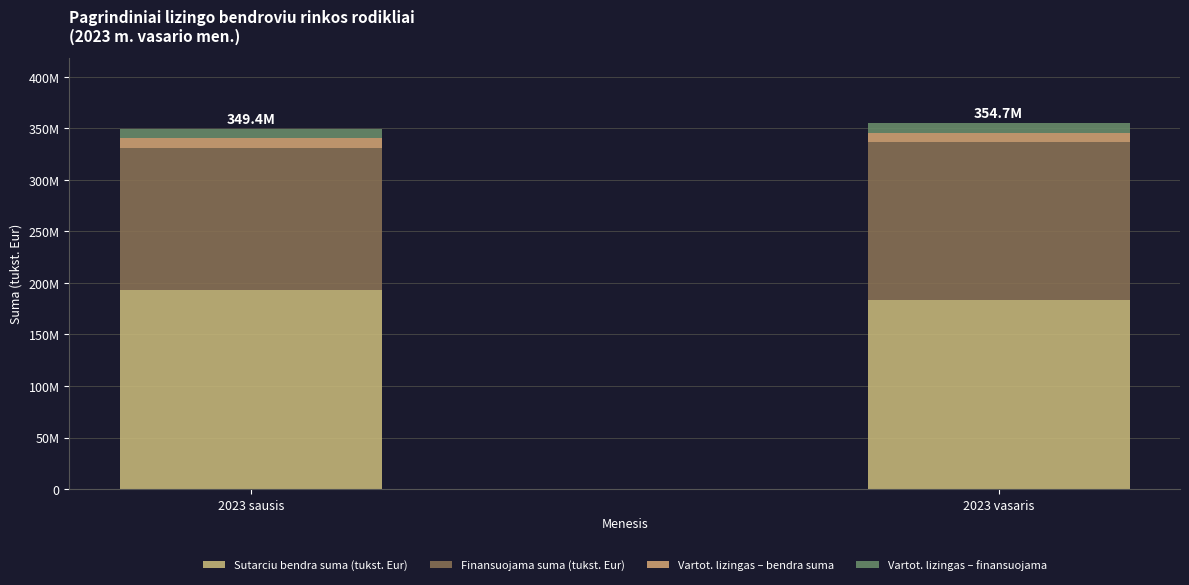

Which series has the largest total across all categories?

Sutarciu bendra suma (tukst. Eur)